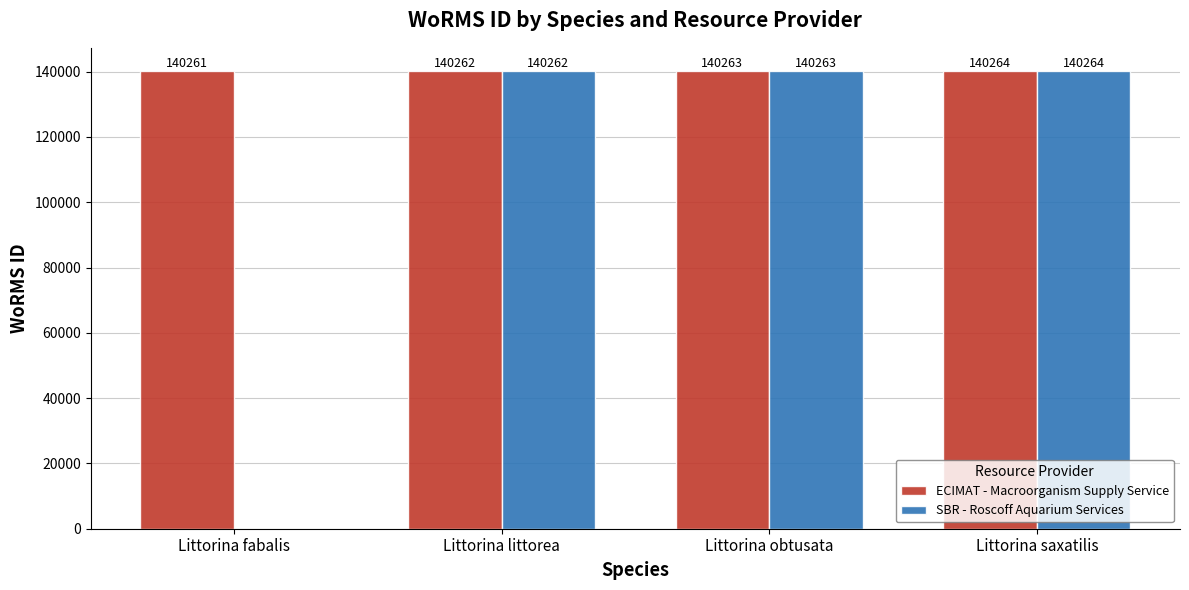

The ECIMAT - Macroorganism Supply Service series shows 140264 at Littorina saxatilis. True or false?

True